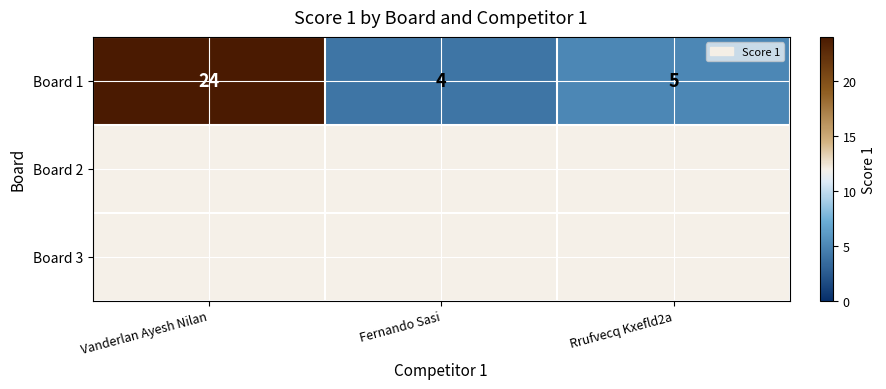

What is the smallest value displayed?

4